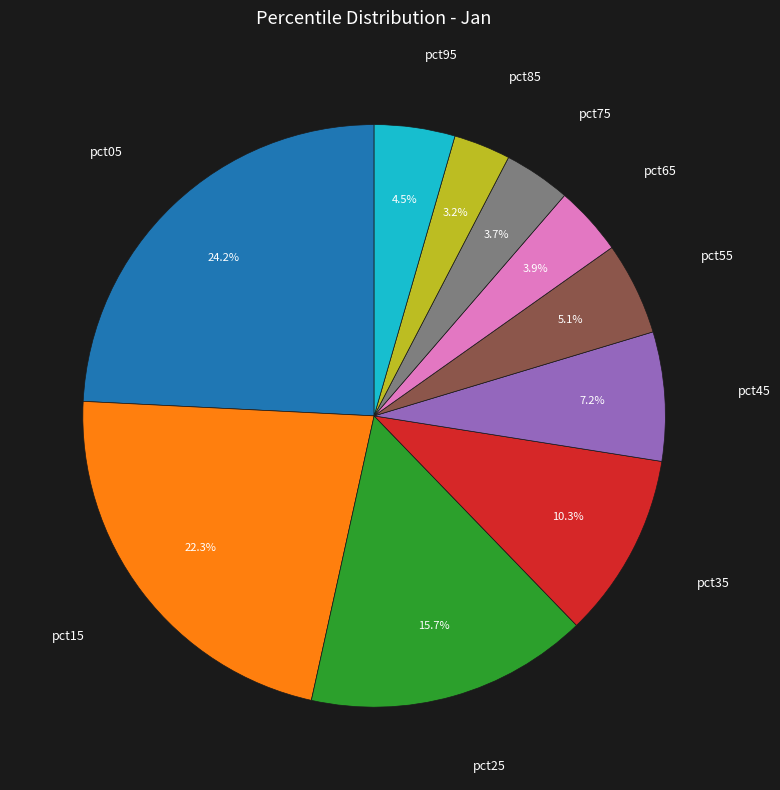

Does any single category account for the majority?

No